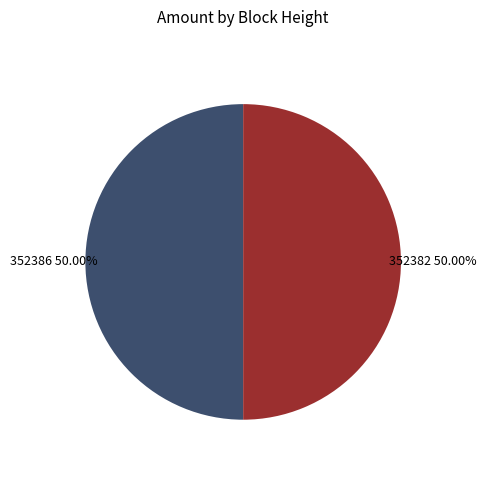

How many slices are in this pie chart?

2